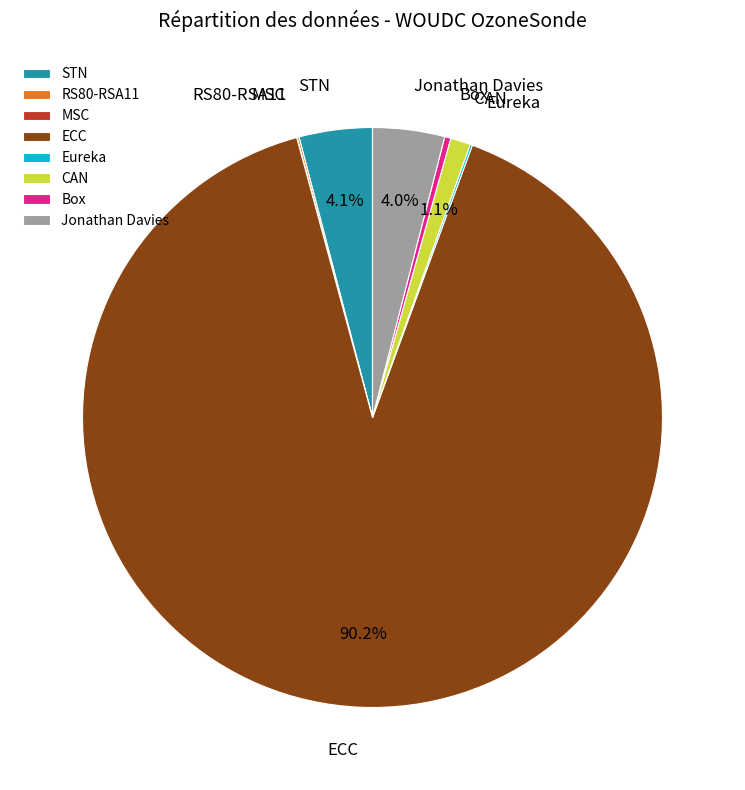

Combined, what portion of the pie is Jonathan Davies and CAN?

5.1%